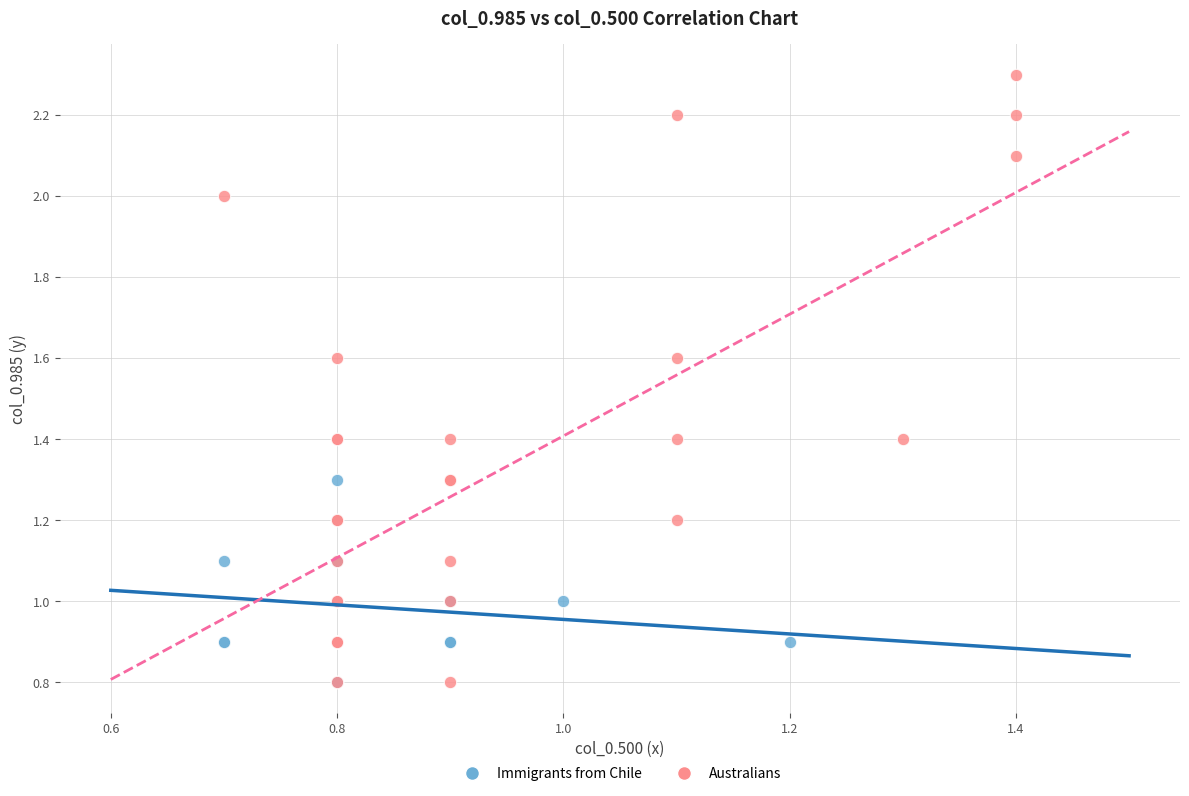

Which series reaches the maximum Y coordinate?

Australians